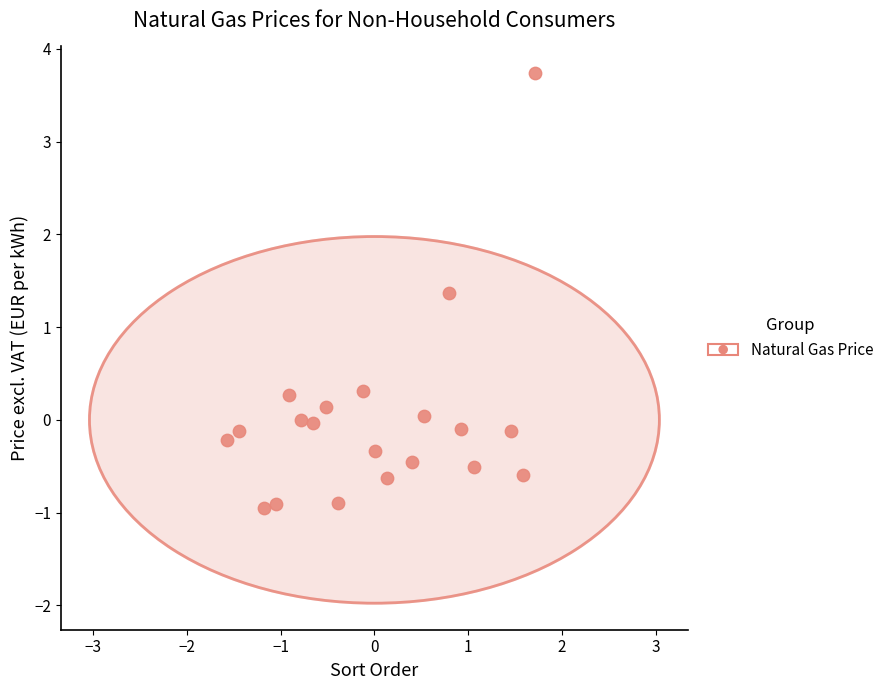

What Y value in the scatter plot is closest to 1?

1.4